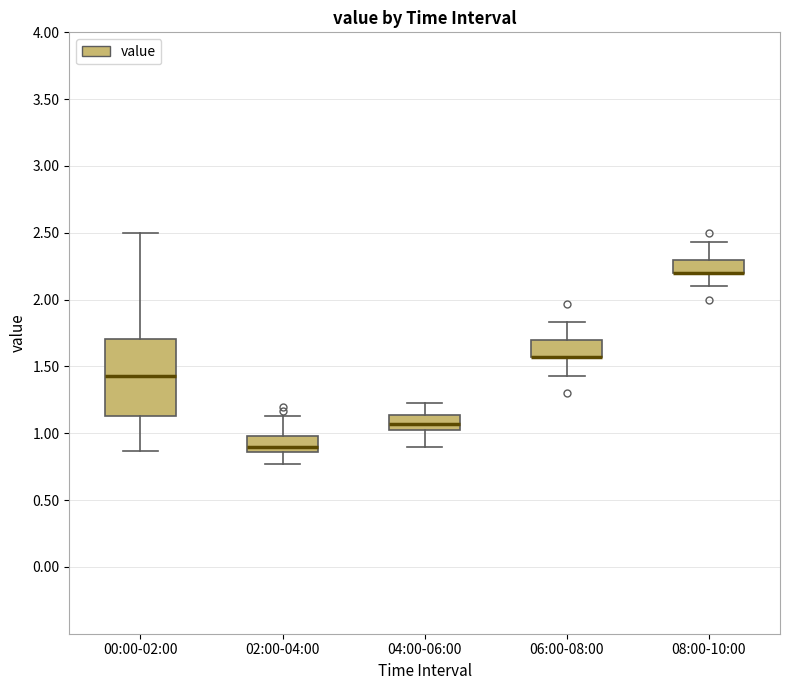

Reading left to right, transcribe this box plot: for each box, give where its median line is, the range the box spans, and where its two whiskers end, as read against the y-axis. The values are not printed on the chart, so give them approximately, as read against the axis.

00:00-02:00: median 1.45, box 1.15 to 1.70, whiskers 0.85 to 2.50
02:00-04:00: median 0.90, box 0.85 to 1.00, whiskers 0.75 to 1.15
04:00-06:00: median 1.05, box 1.00 to 1.15, whiskers 0.90 to 1.25
06:00-08:00: median 1.55 (drawn on the box's lower edge), box 1.55 to 1.70, whiskers 1.45 to 1.85
08:00-10:00: median 2.20 (drawn on the box's lower edge), box 2.20 to 2.30, whiskers 2.10 to 2.45